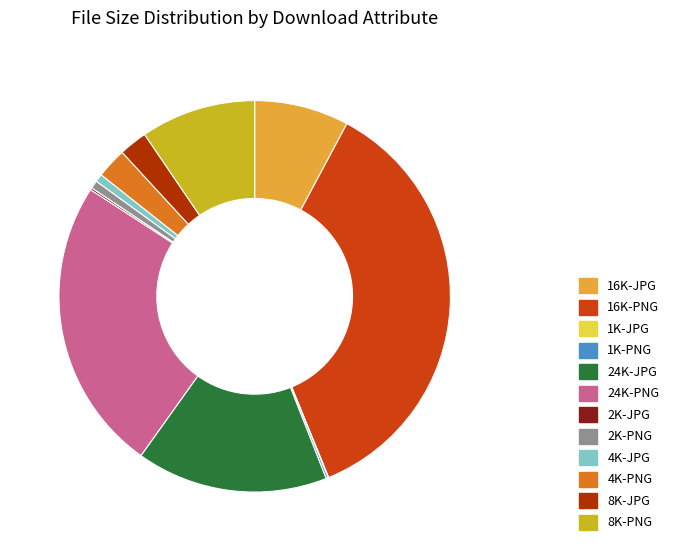

True or false: 1K-PNG accounts for 1% of the total.

False